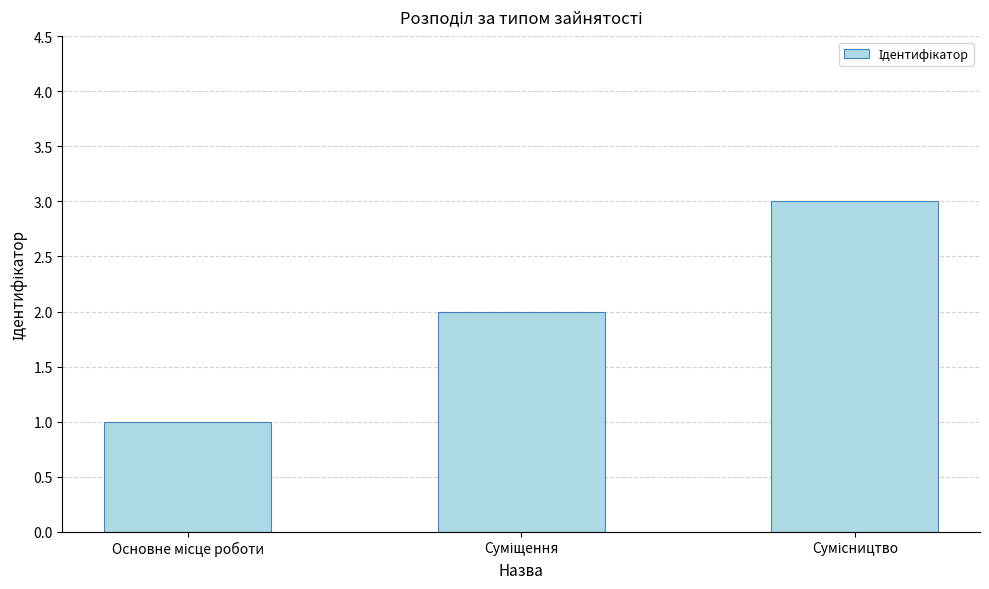

What is the sum of all values?

6